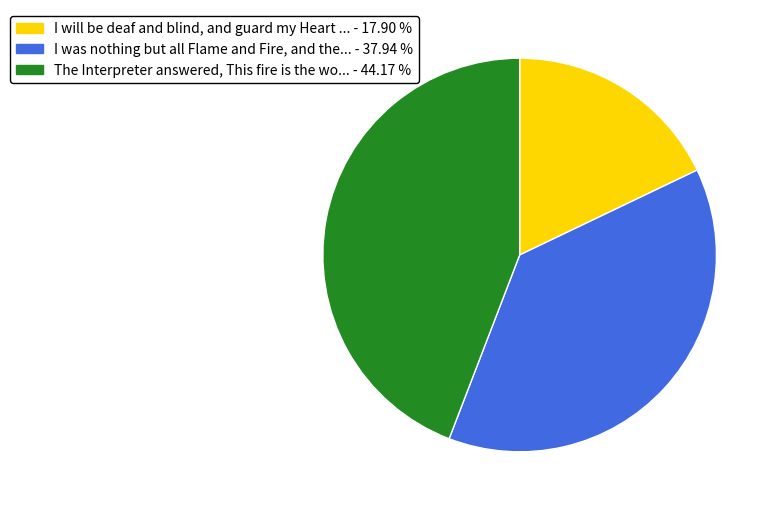

Count the number of slices in the pie.

3